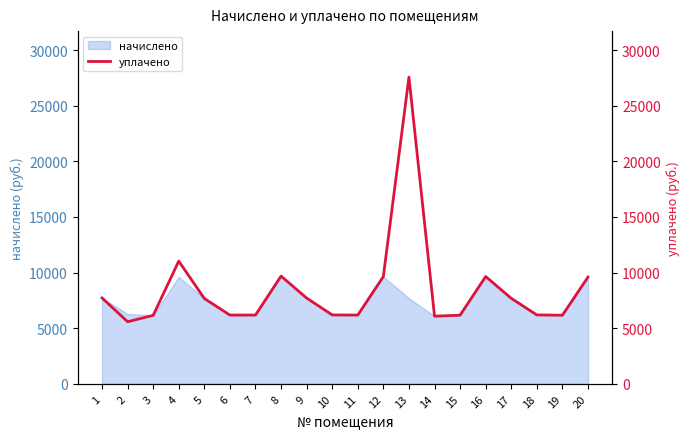

Which label corresponds to the smallest value in the chart?

2